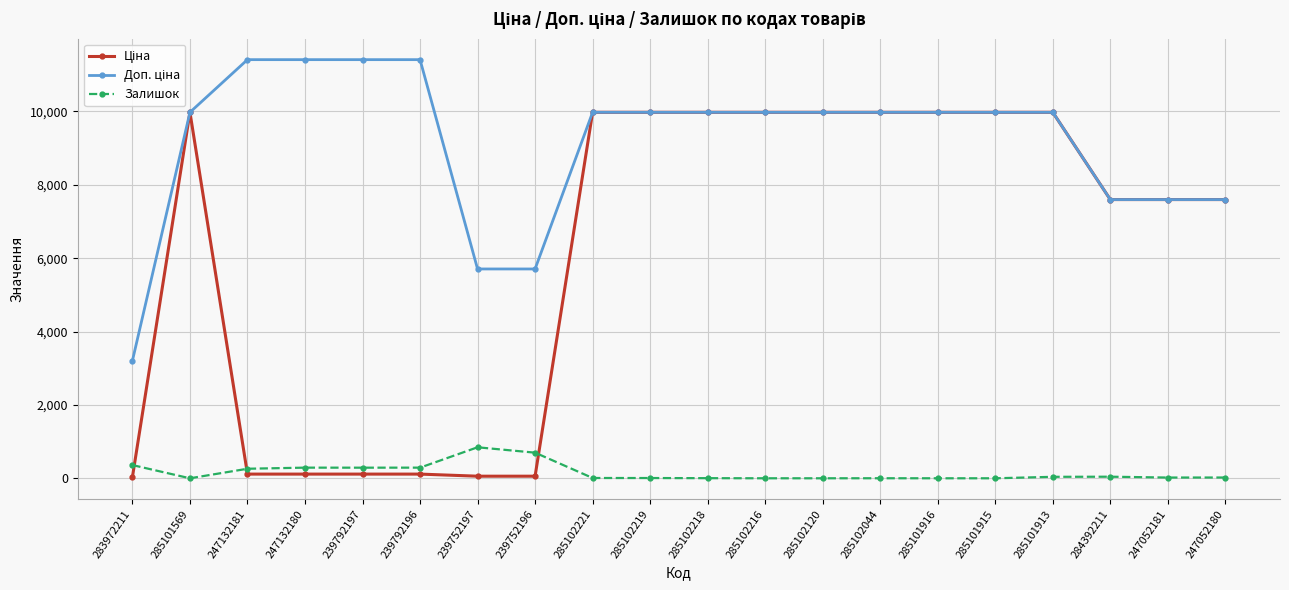

What is the maximum value shown in the chart?

11410.0